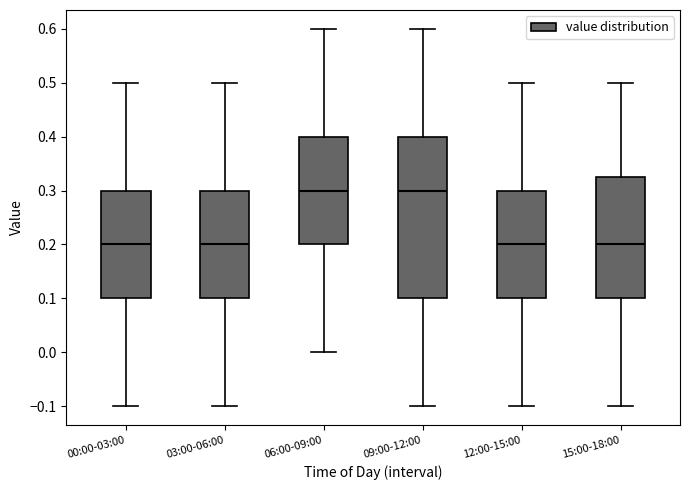

Which box is the tallest, from its lower edge to its upper edge?

09:00-12:00